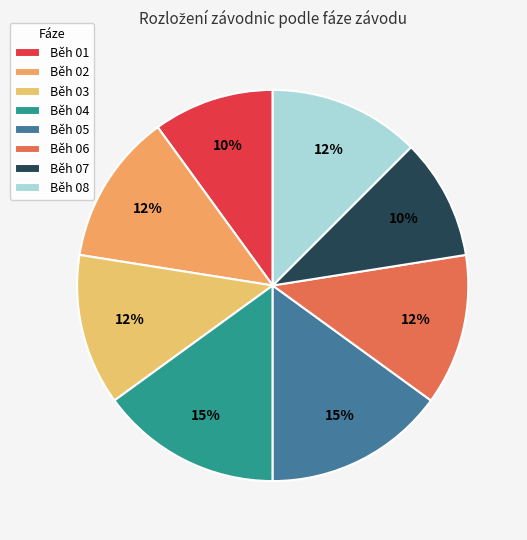

Does any single category account for the majority?

No